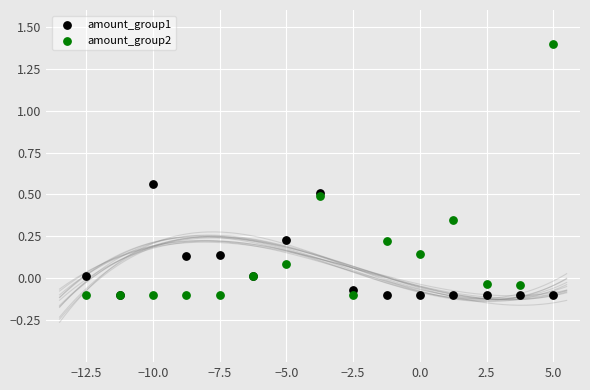

What are all the series names shown in the legend?

amount_group1, amount_group2